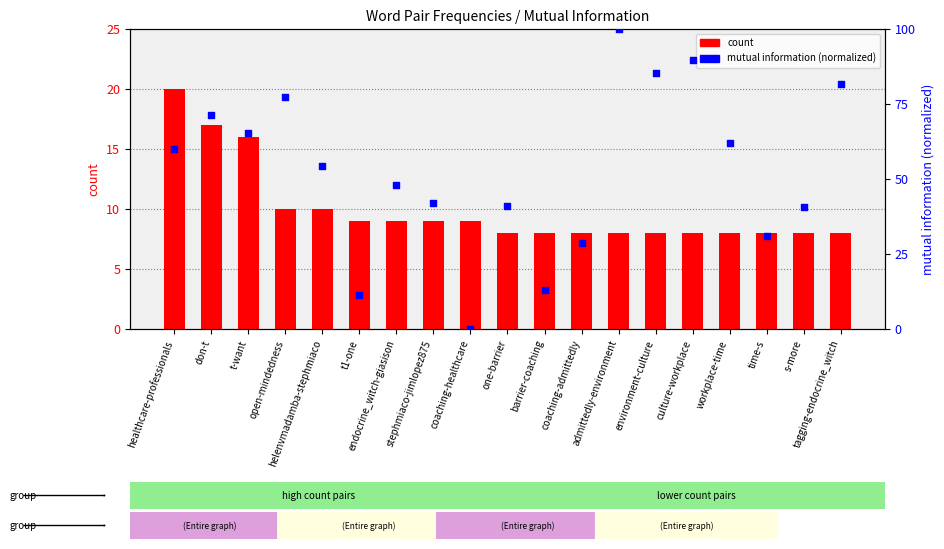

At which category is the sum across all series the highest?

admittedly-environment